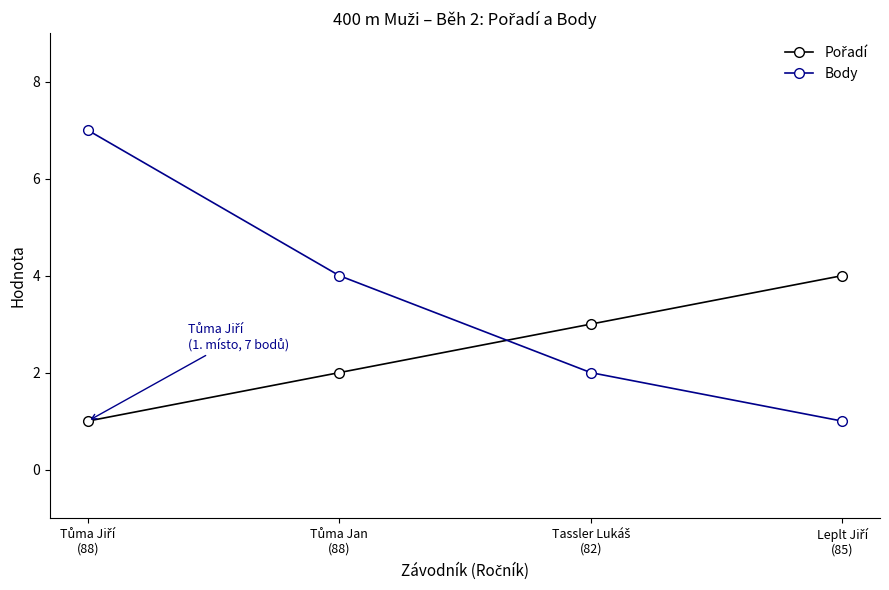

Which series has the largest total across all categories?

Body